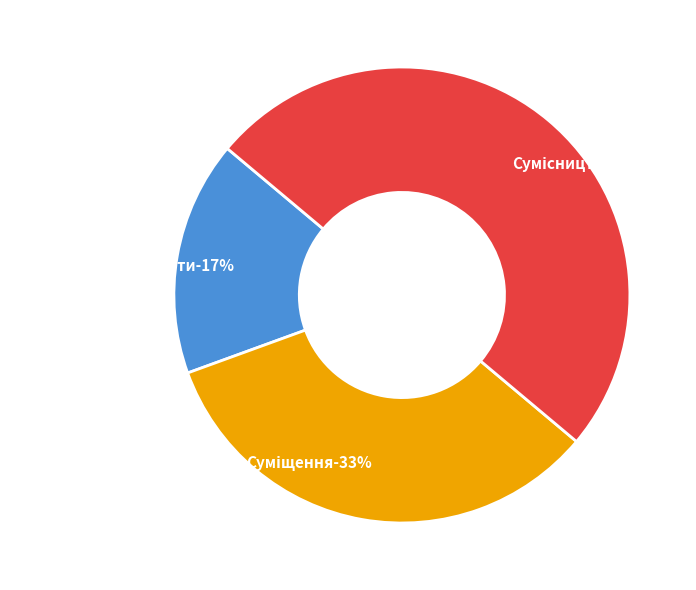

Count the number of slices in the pie.

3